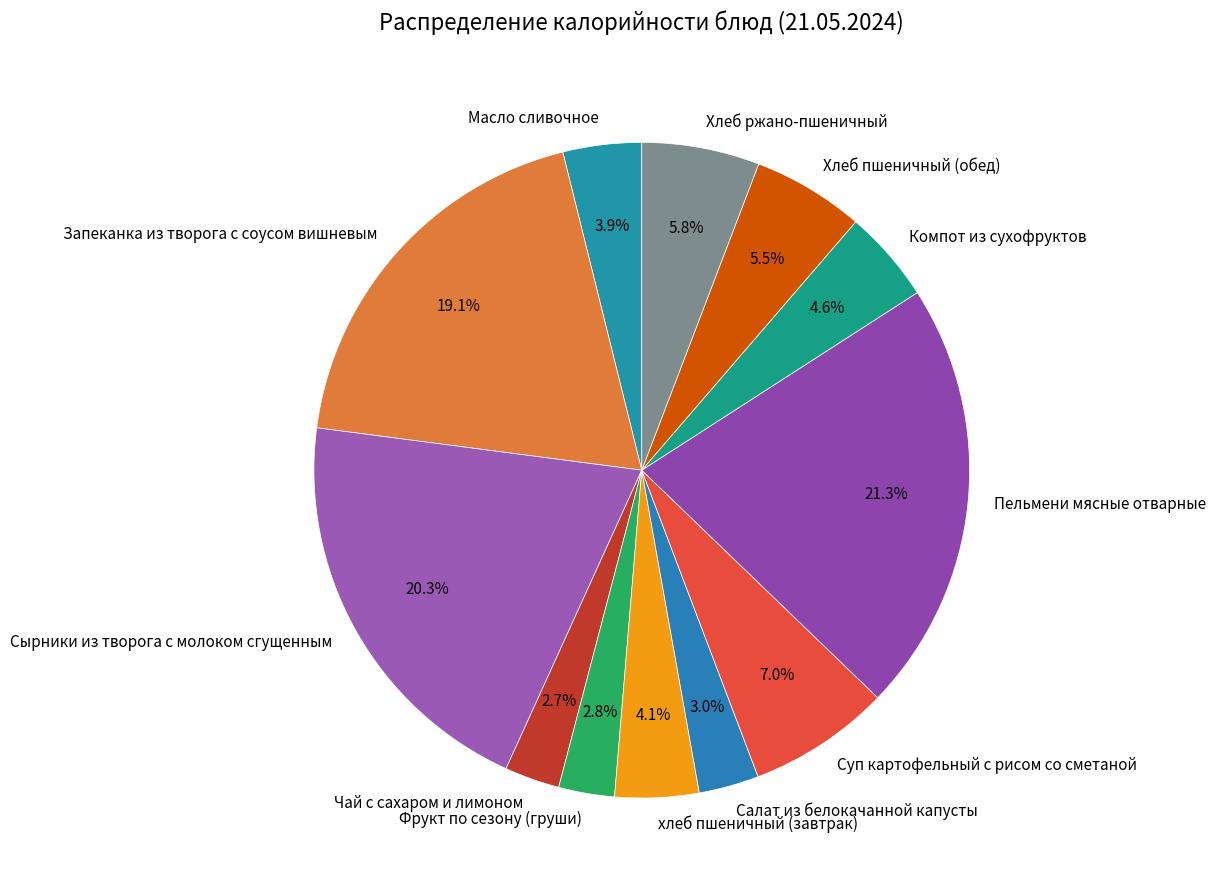

What portion of the pie excludes Запеканка из творога с соусом вишневым?

80.9%